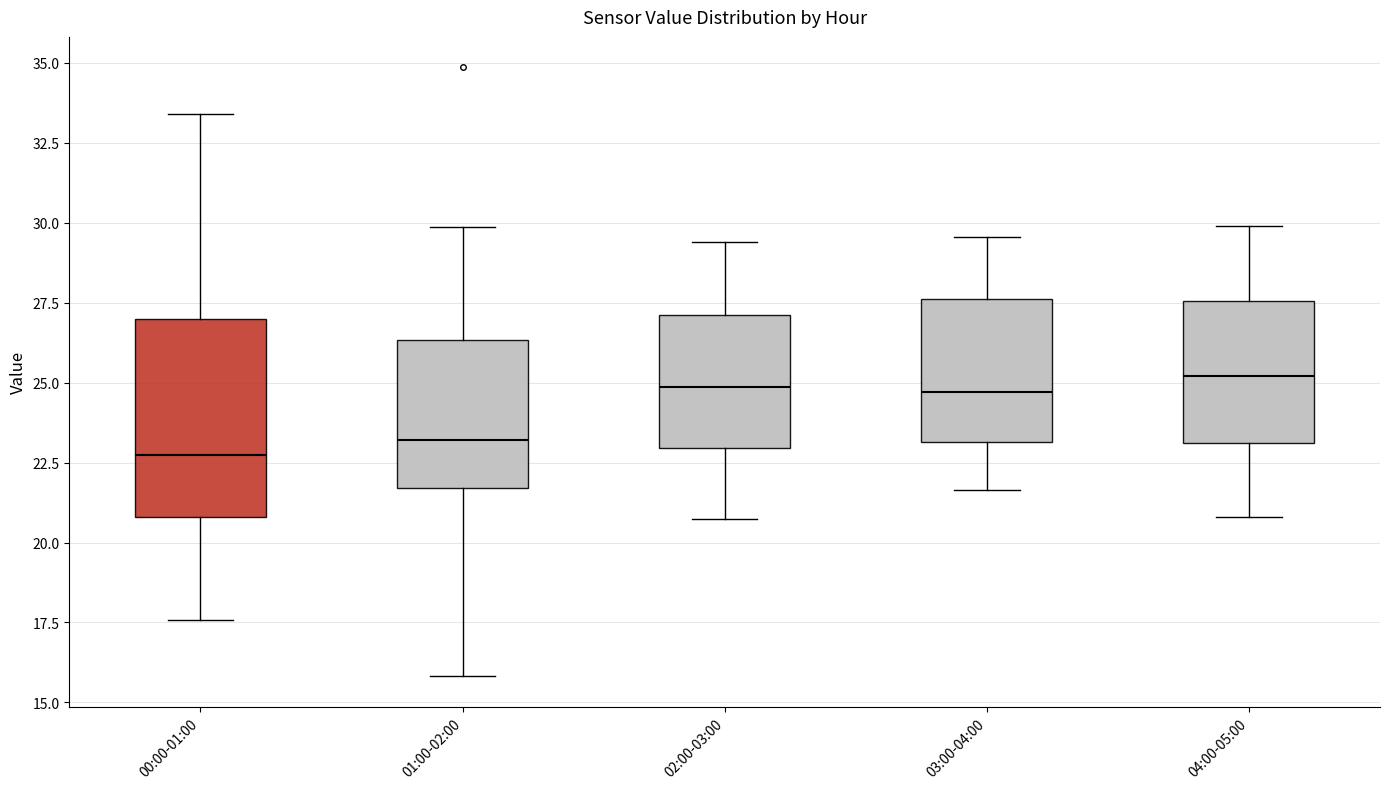

Which box is the tallest, from its lower edge to its upper edge?

00:00-01:00